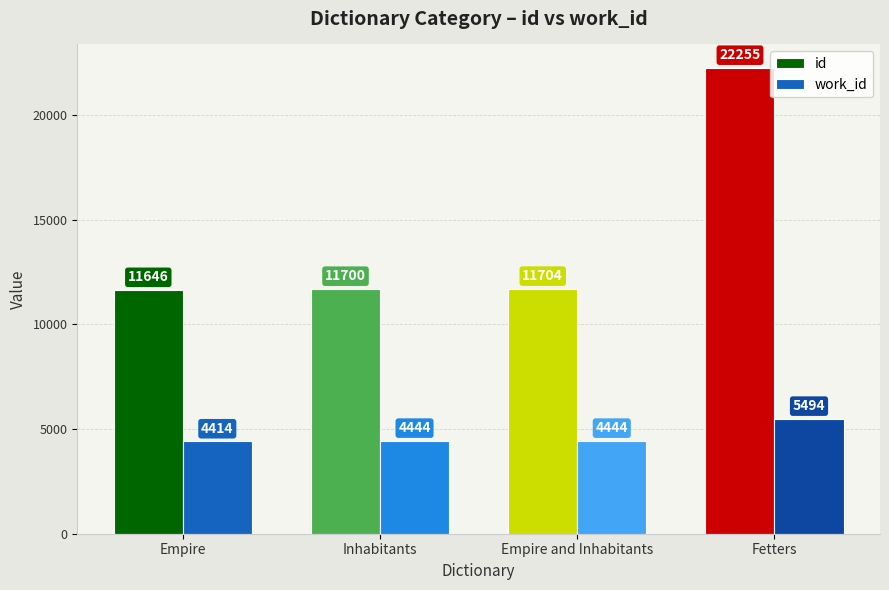

Reading right to left, list all the values displayed in this chart.

id: 22255	11704	11700	11646
work_id: 5494	4444	4444	4414